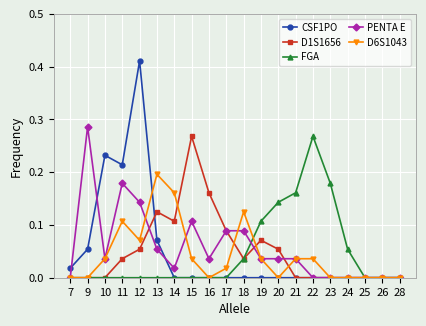

Between 13 and 25, which series saw the biggest shift?

D6S1043